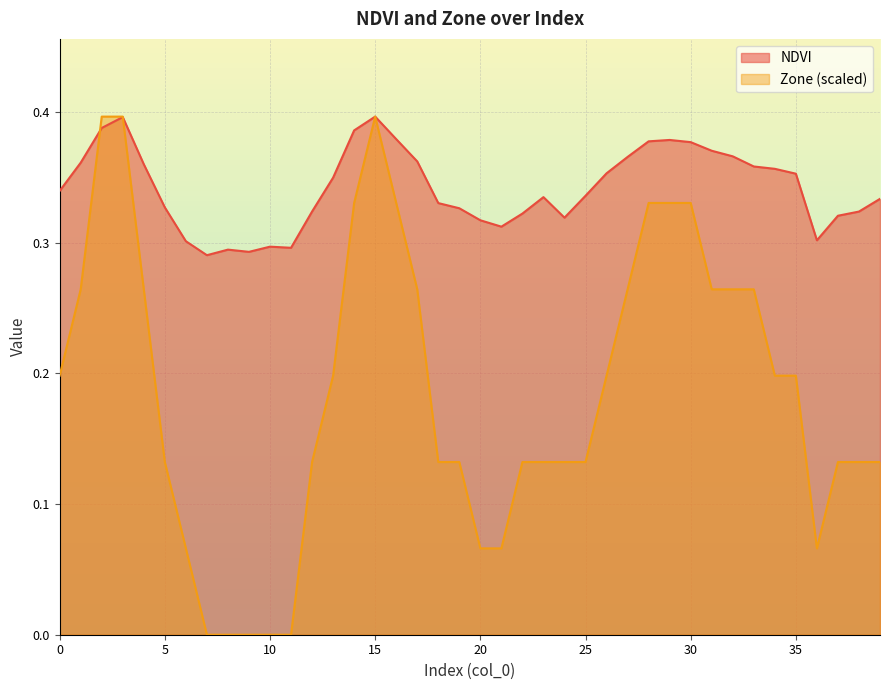

List the series in order of their peak value, highest first.

NDVI, Zone